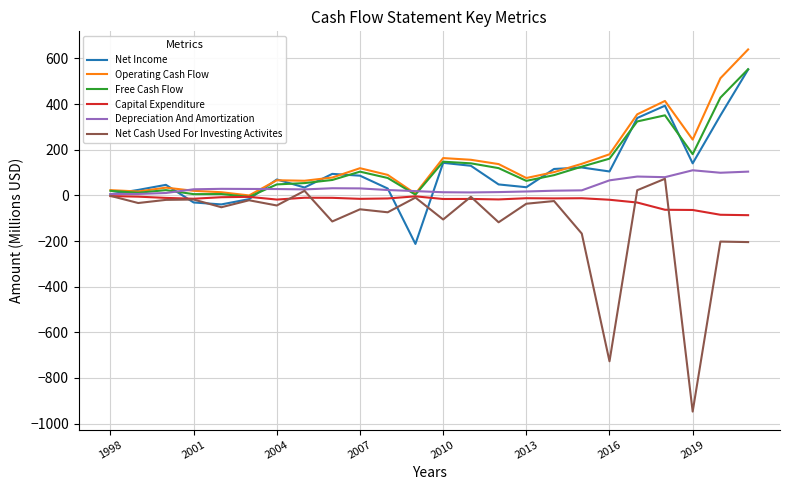

What is the smallest value displayed?

-947.3